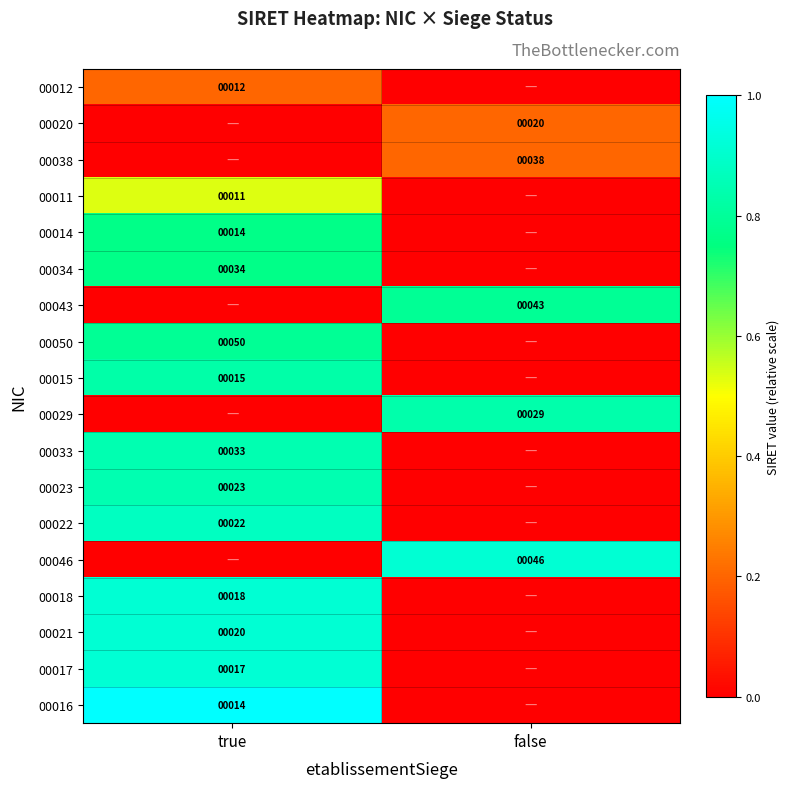

Is it true that 00023 equals 16 at true?

False